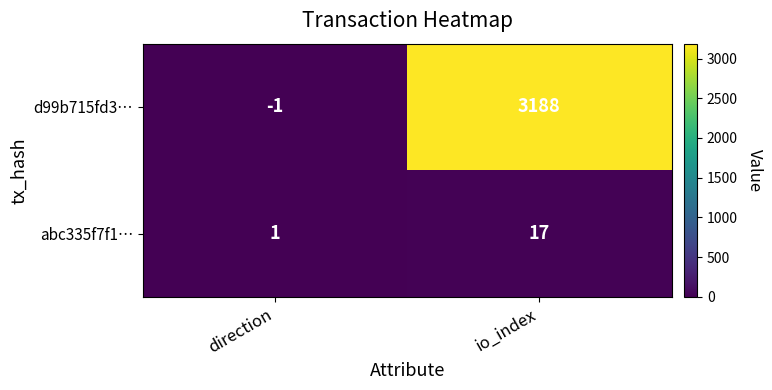

Reading right to left, extract all data points from this chart.

d99b715fd3…: io_index=3188	direction=-1
abc335f7f1…: io_index=17	direction=1